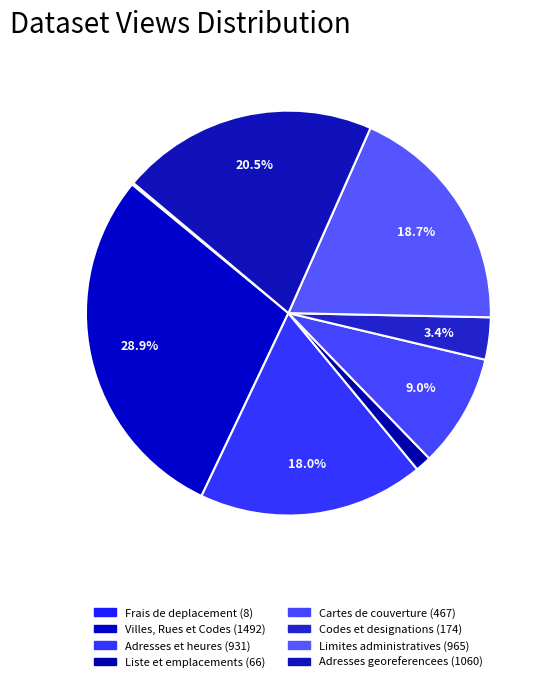

Count the number of slices in the pie.

8